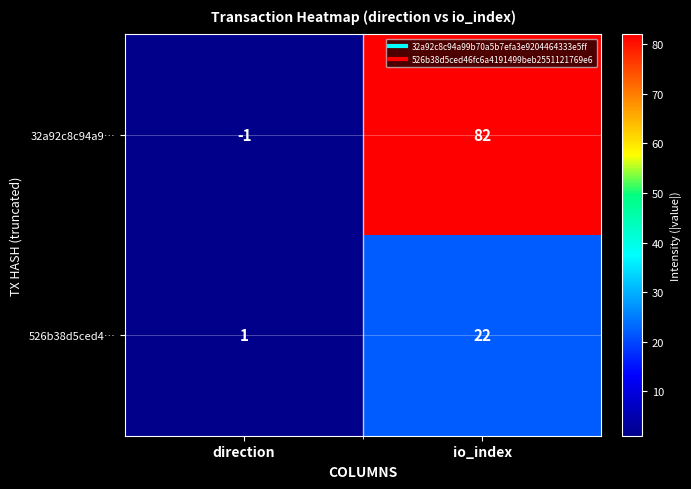

What is the difference between the maximum and minimum values in the 32a92c8c94a9… series?

83